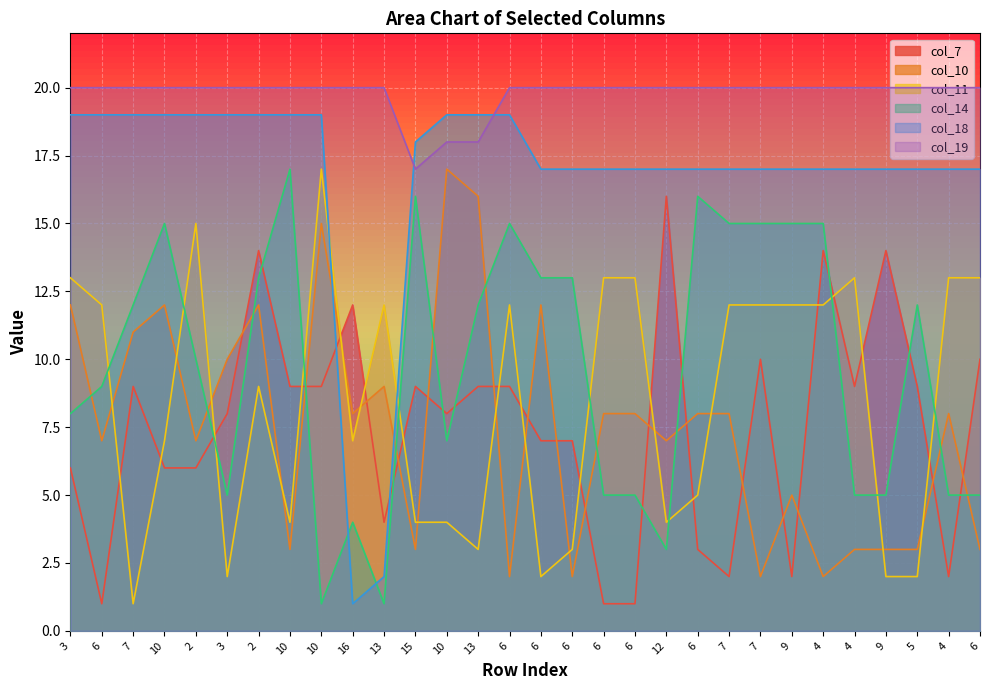

Which series changed the most between 6 and 16?

col_18